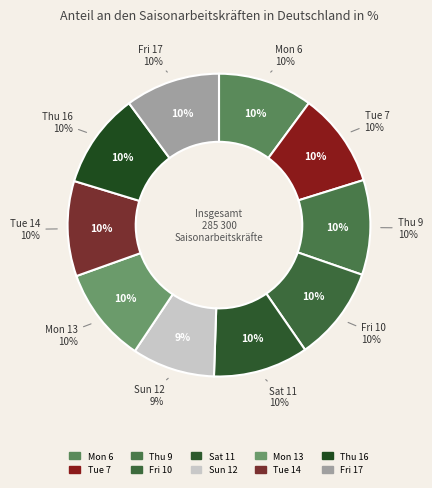

Does Tue 14 account for over 50% of the chart?

No